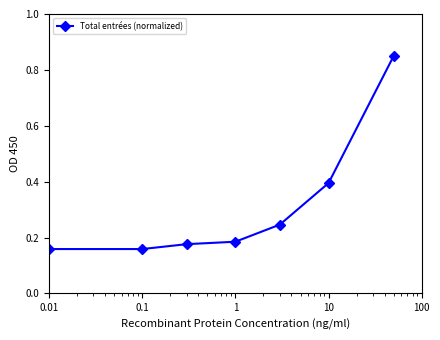

Count the values in the range 0 to 1.

7